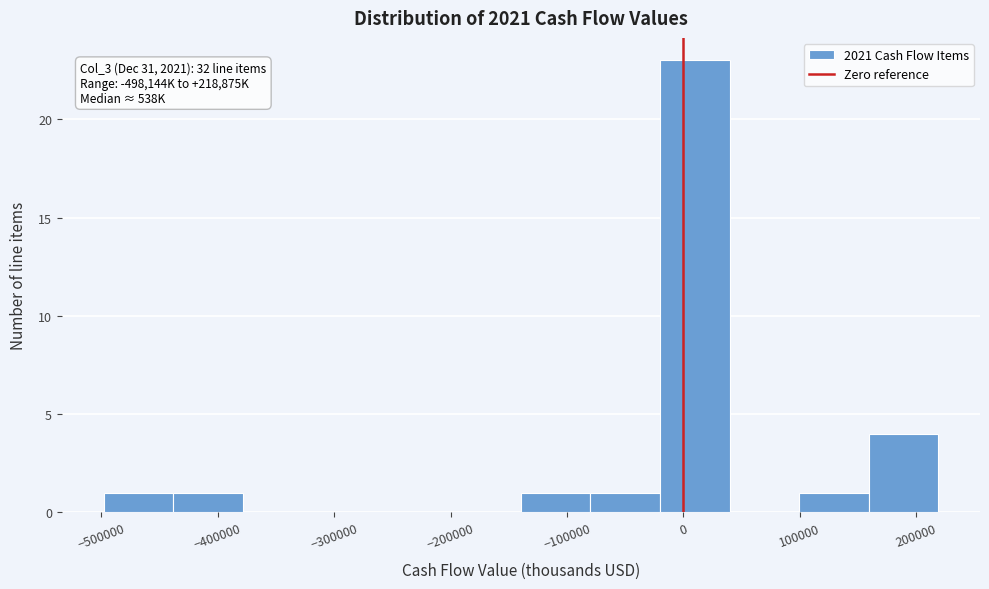

Which range on the x-axis has the tallest bar?

-20000 to 40000